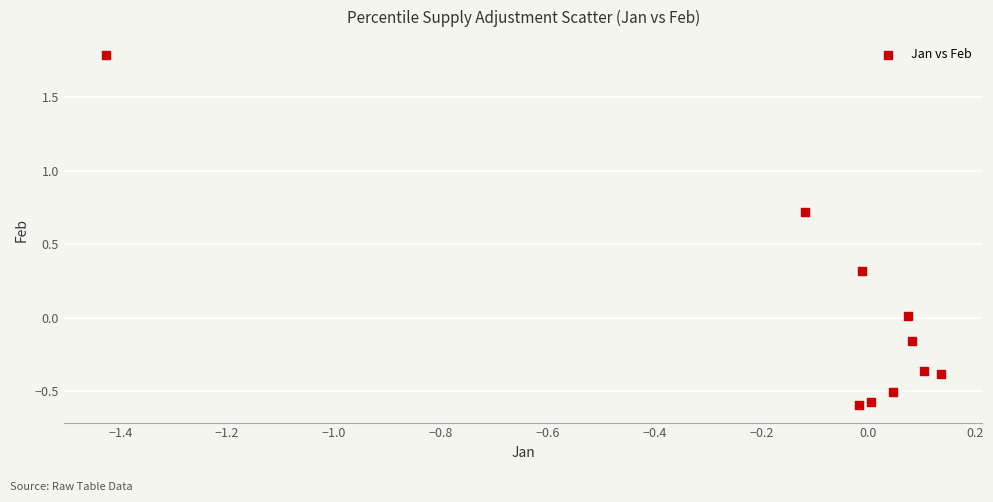

What is the range of Y values (max minus min)?

2.4